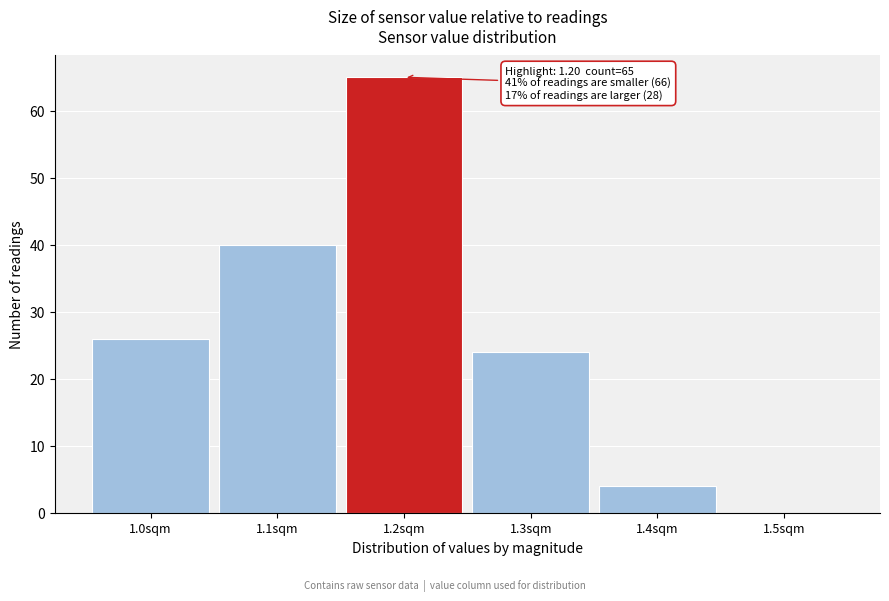

Which range on the x-axis has the tallest bar?

1.15 to 1.25